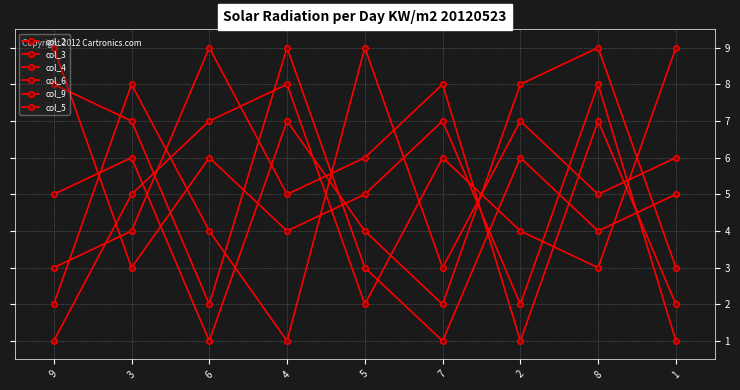

After their last crossing, which series has the higher values: col_6 or col_2?

col_6